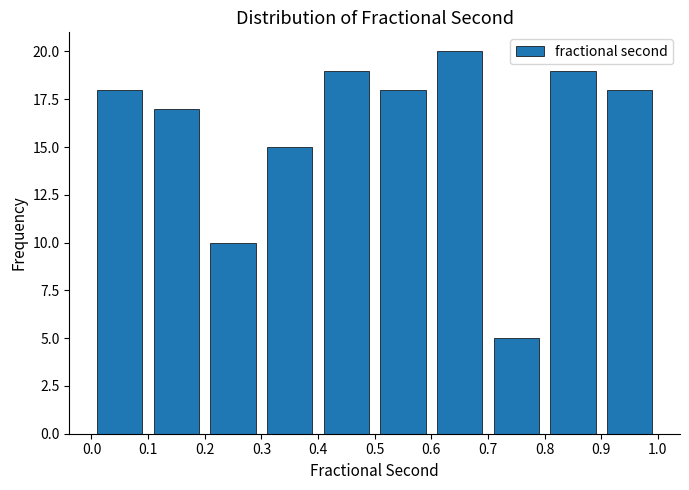

Reading left to right, list every bar in this chart as the range it spans on the x-axis followed by its height. The values are not printed on the chart, so give them approximately, as read against the axis.

0.0 to 0.1: 18
0.1 to 0.2: 17
0.2 to 0.3: 10
0.3 to 0.4: 15
0.4 to 0.5: 19
0.5 to 0.6: 18
0.6 to 0.7: 20
0.7 to 0.8: 5
0.8 to 0.9: 19
0.9 to 1.0: 18